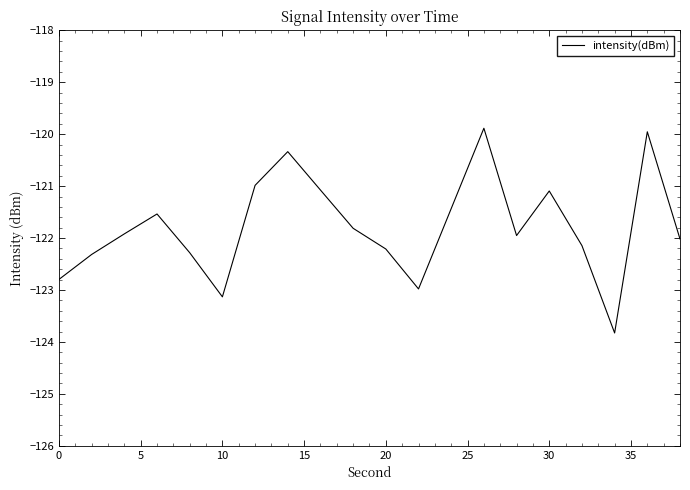

Reading left to right, what are all the values shown in this chart?

-122.8	-122.3	-121.9	-121.5	-122.3	-123.1	-121.0	-120.3	-121.1	-121.8	-122.2	-123.0	-121.4	-119.9	-122.0	-121.1	-122.1	-123.8	-120.0	-122.0